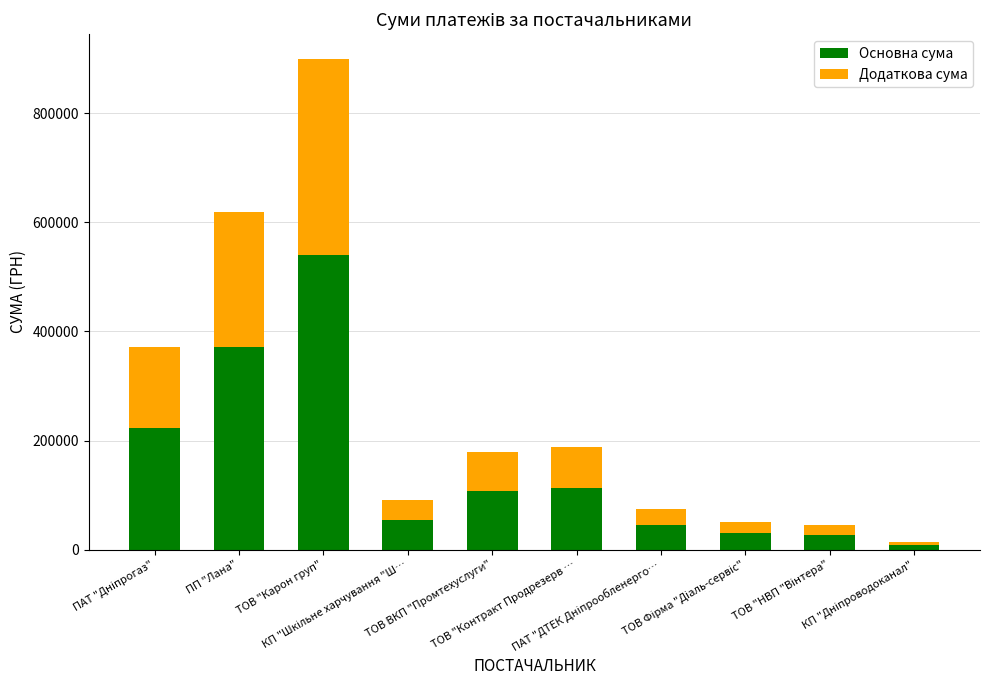

What is the maximum value for Основна сума?

539898.1